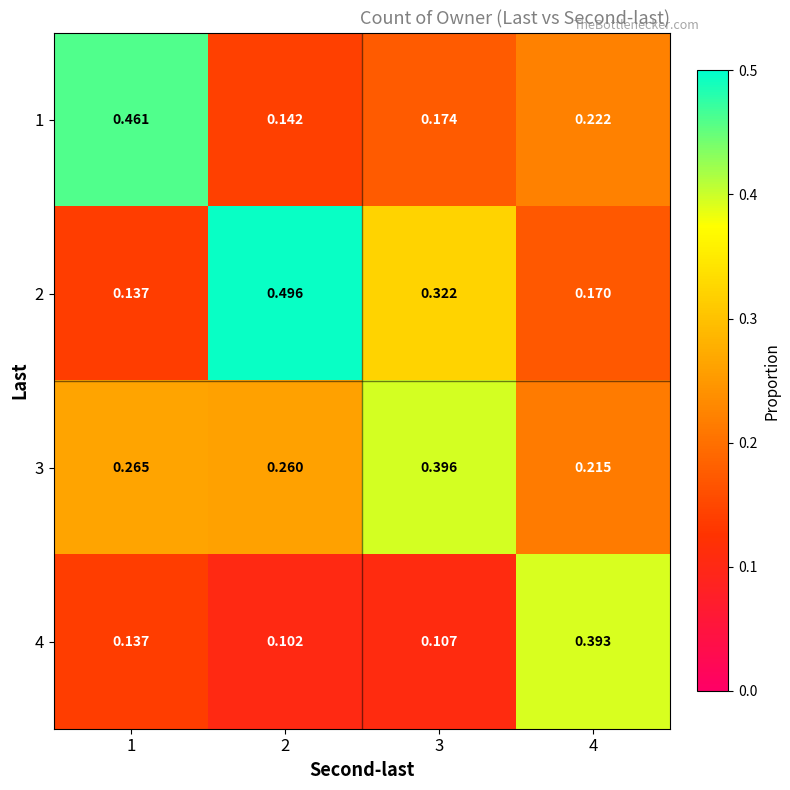

Is the value of 2 at 4 greater than the value of 1 at 4?

No